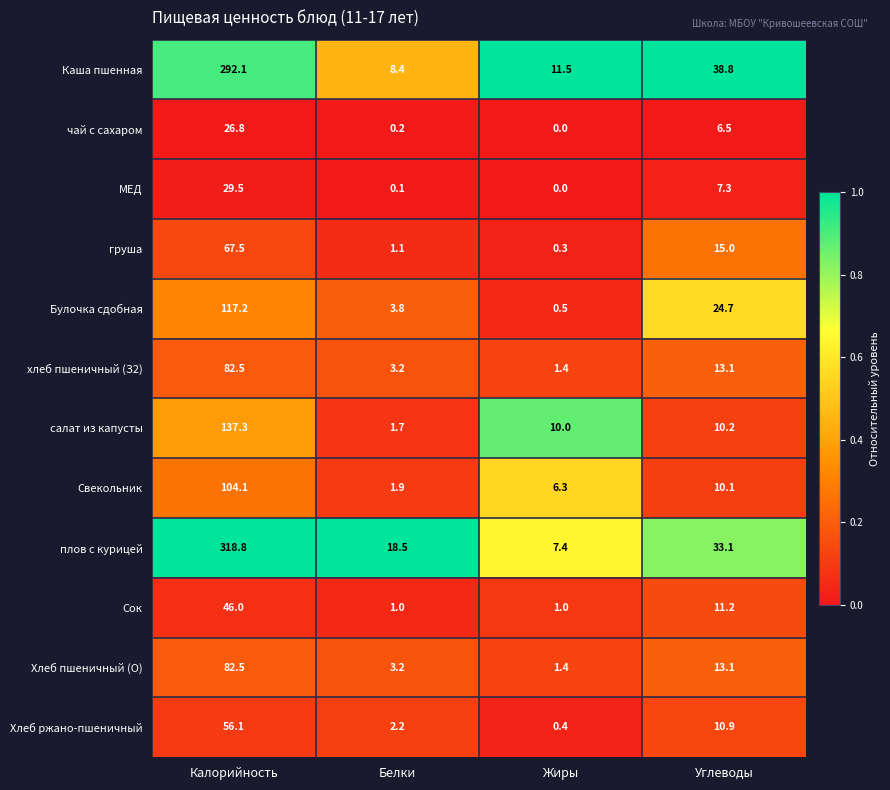

The value of МЕД at Жиры is -18.2. True or false?

False